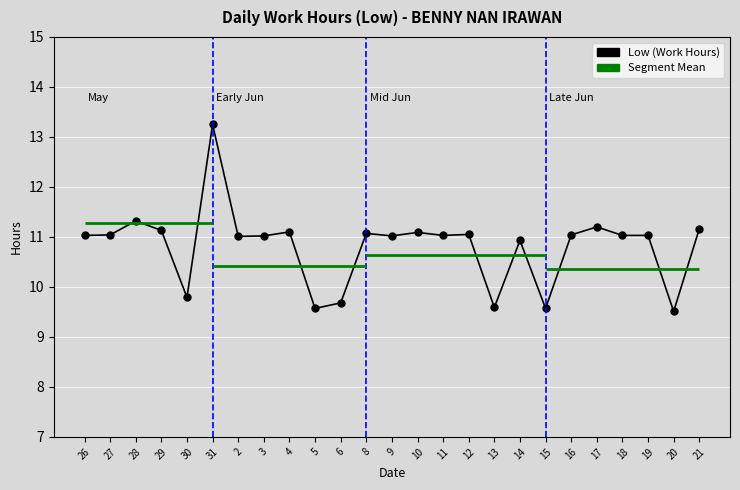

Where is the data nearest to the value 11?

2